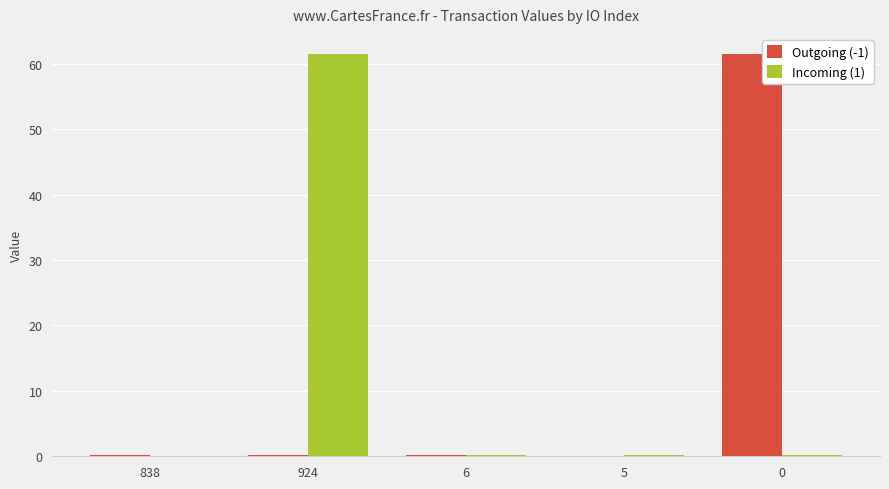

What is the highest value of the Incoming (1) series?

61.5